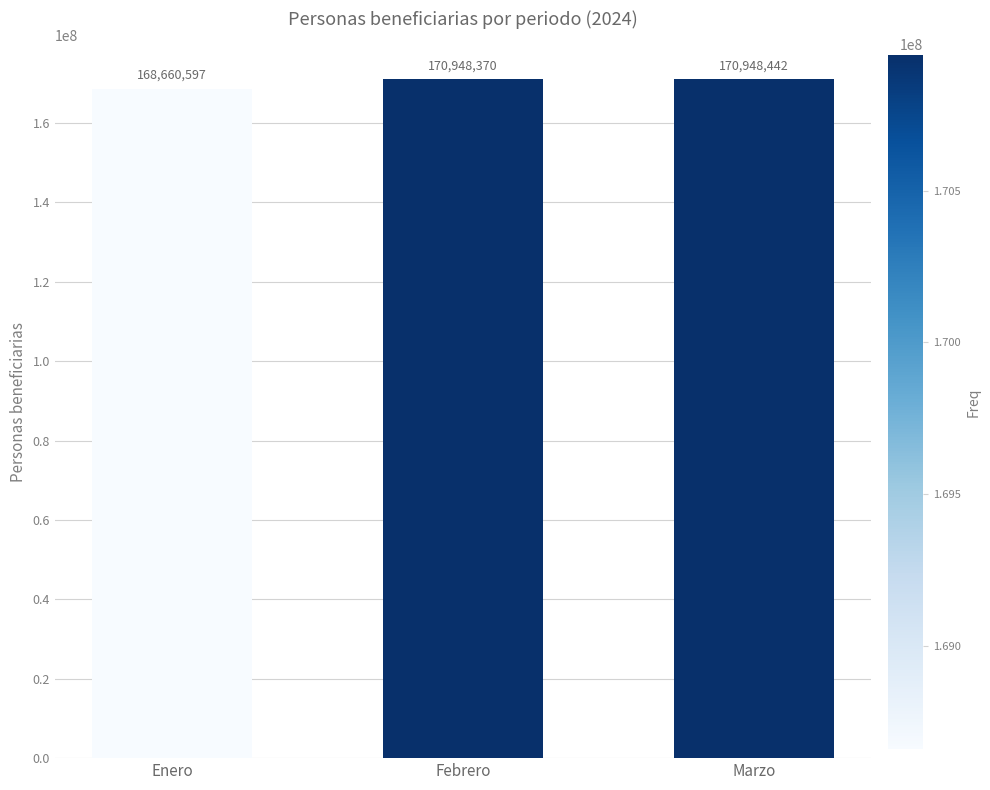

Is it true that the value at Febrero is 170948370?

True